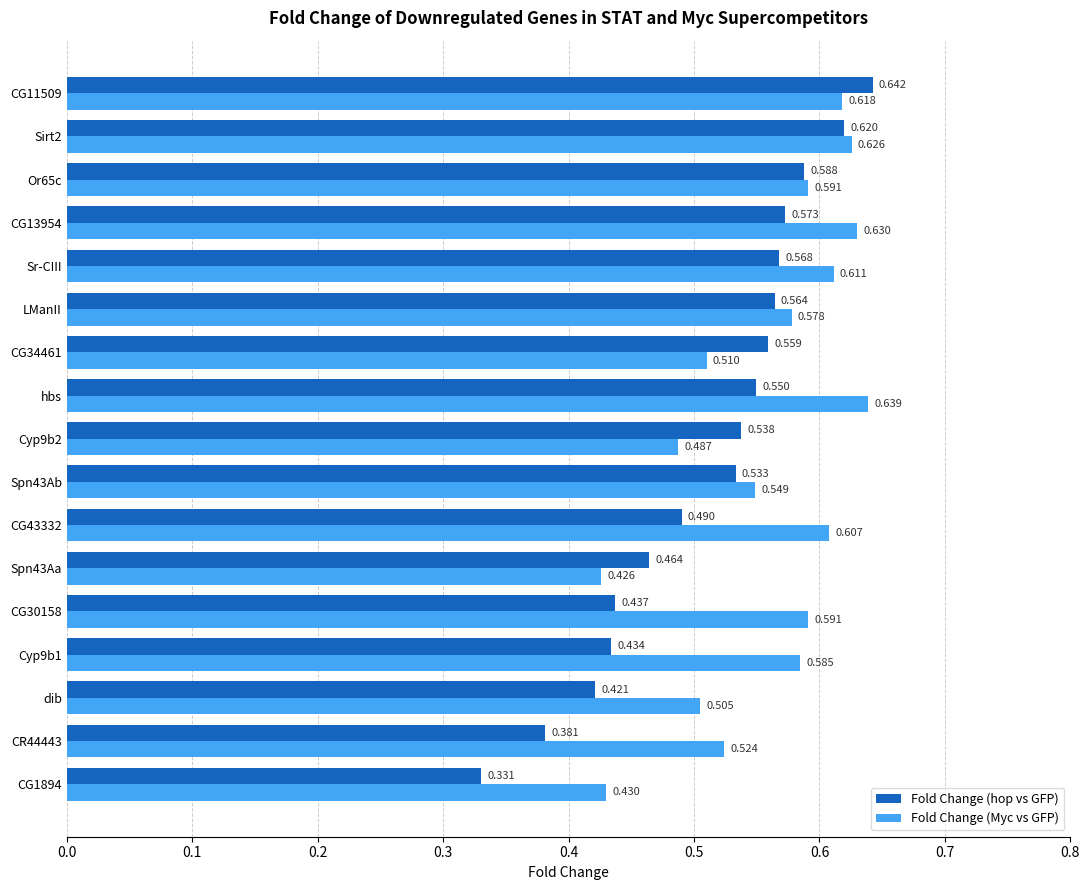

Between CG13954 and Or65c, which series saw the biggest shift?

Fold Change (Myc vs GFP)